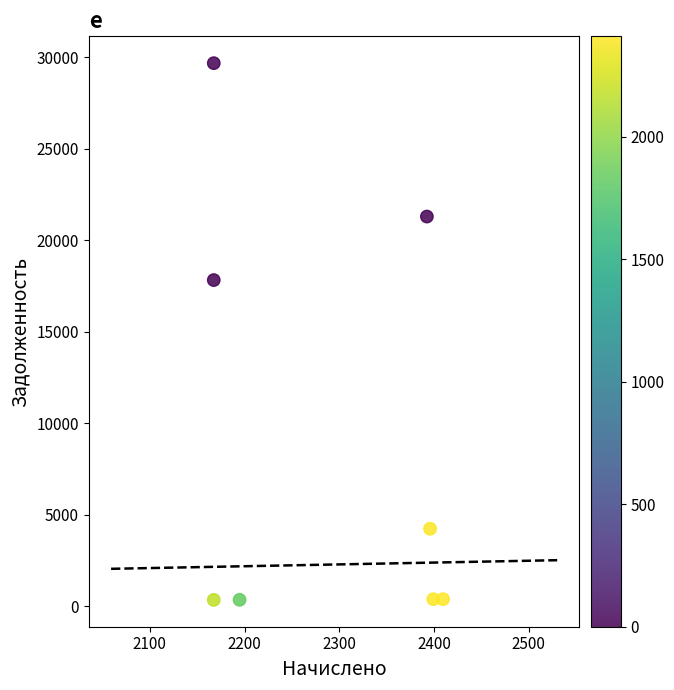

What Y value in the scatter plot is closest to 15023?

17834.5